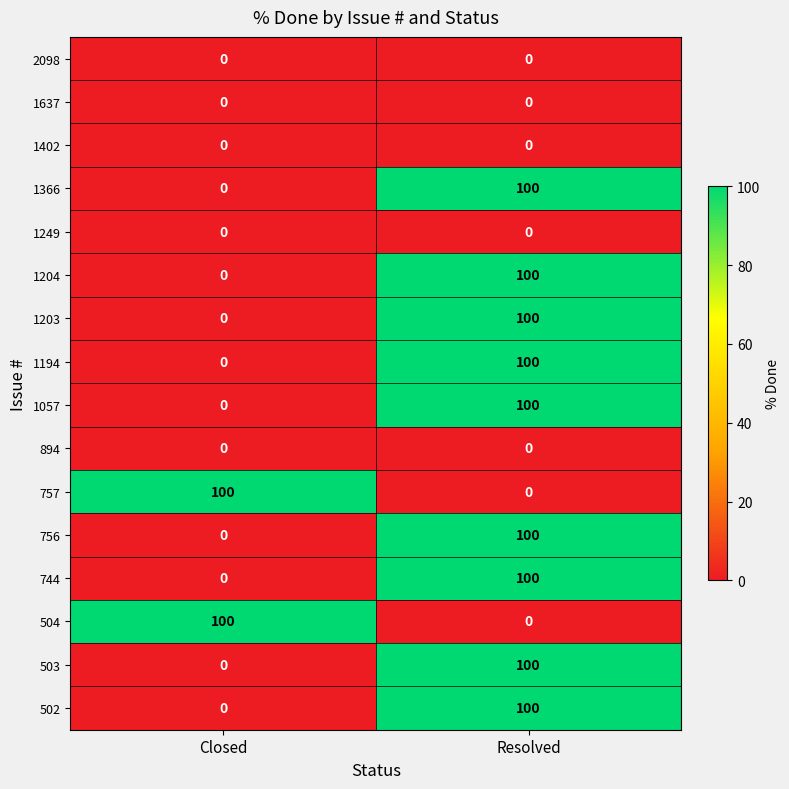

At which category is the sum across all series the highest?

Resolved